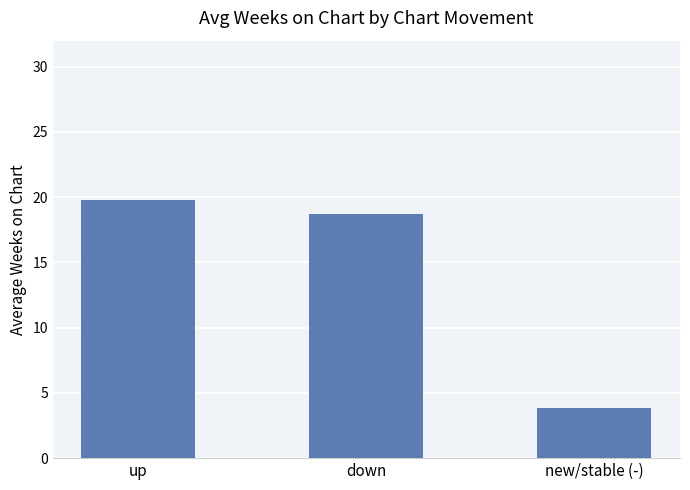

List the labels in order of value, largest first.

up, down, new/stable (-)